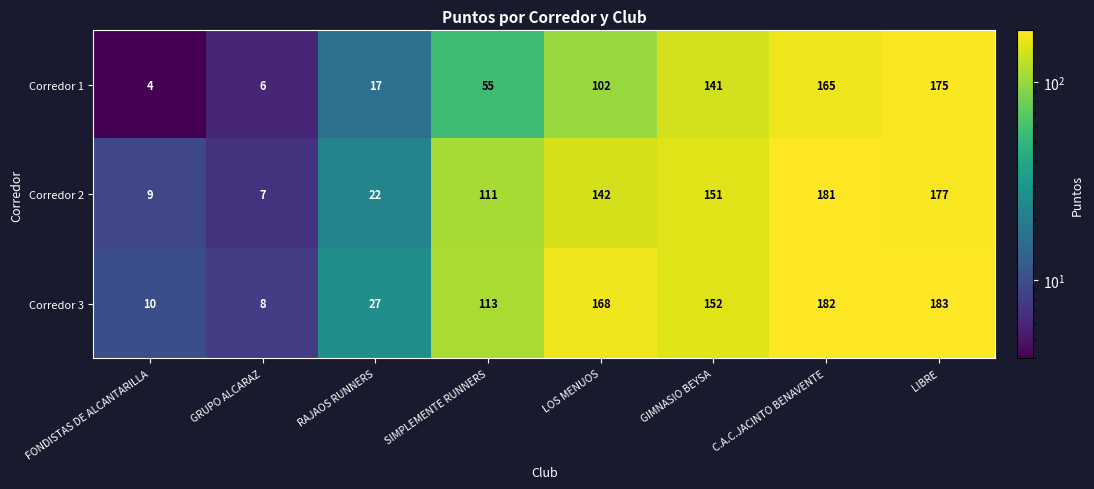

What is the sum of the Corredor 1 values at RAJAOS RUNNERS and GIMNASIO BEYSA?

158